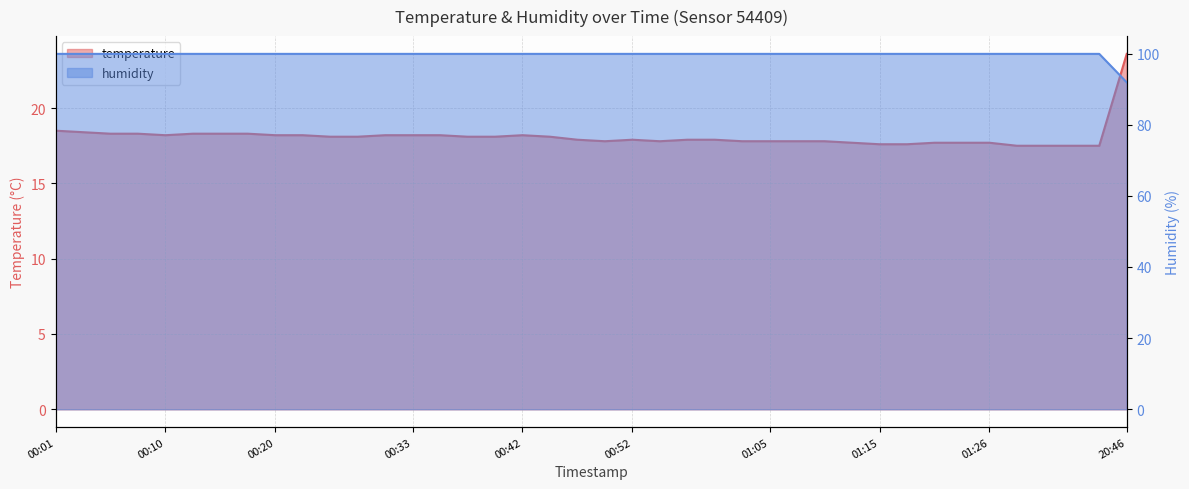

What is the difference between the maximum and minimum values in the temperature series?

6.1